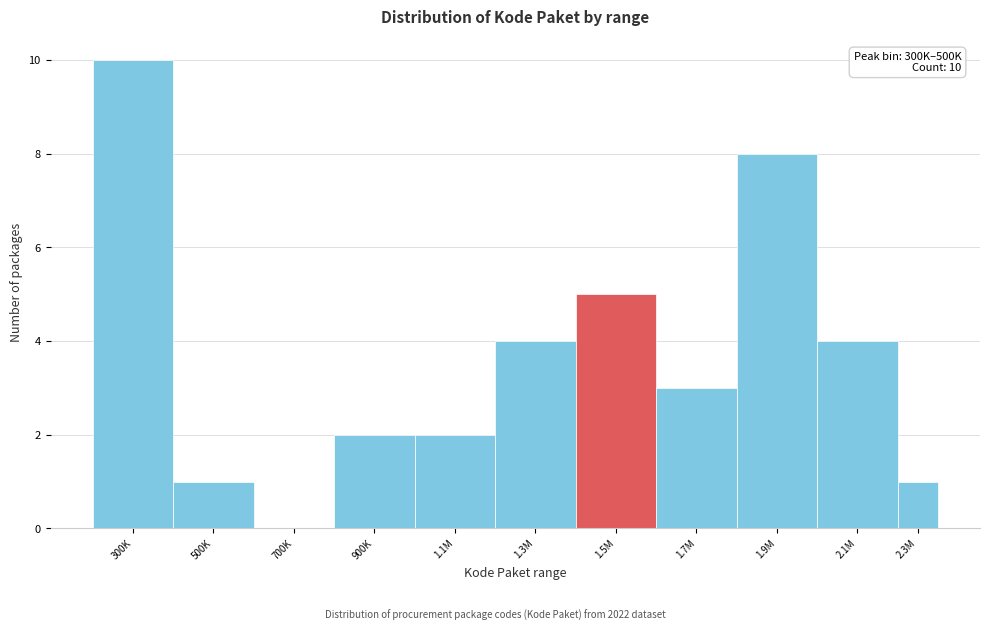

Reading left to right, extract all data points from this chart.

300K=10	500K=1	700K=0	900K=2	1.1M=2	1.3M=4	1.5M=5	1.7M=3	1.9M=8	2.1M=4	2.3M=1